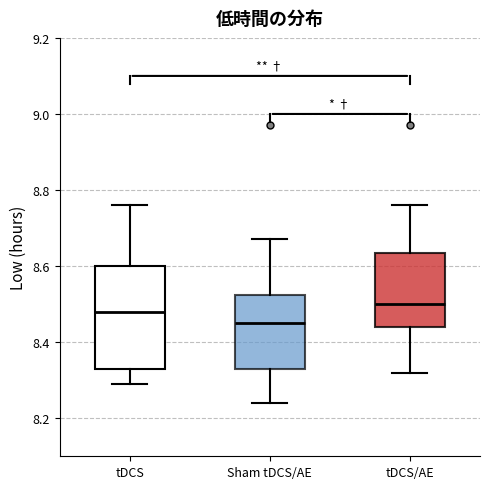

Reading left to right, read every box against the y-axis: the position of its median line, the range the box covers, and the ends of its whiskers. The values are not printed on the chart, so give them approximately, as read against the axis.

tDCS: median 8.48, box 8.34 to 8.60, whiskers 8.30 to 8.76
Sham tDCS/AE: median 8.46, box 8.34 to 8.52, whiskers 8.24 to 8.68
tDCS/AE: median 8.50, box 8.44 to 8.64, whiskers 8.32 to 8.76